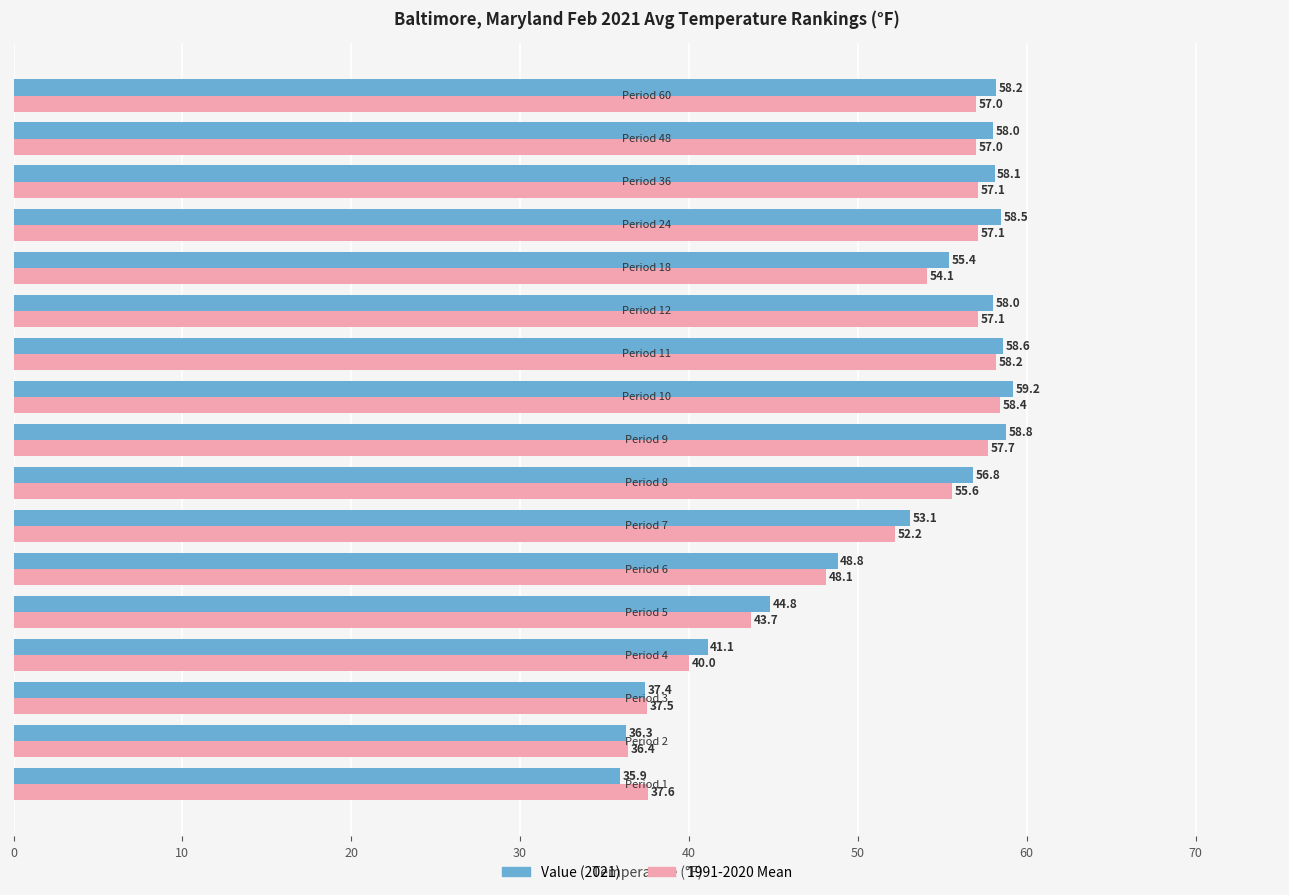

What is the maximum value shown in the chart?

59.2